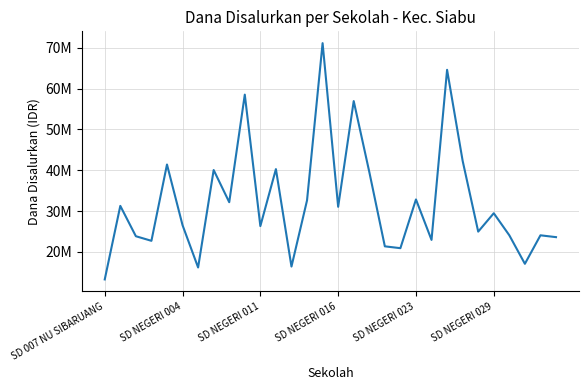

Reading left to right, list all the values displayed in this chart.

13275000	31275000	23850000	22725000	41400000	26550000	16200000	40050000	32175000	58500000	26325000	40275000	16425000	32625000	71100000	31050000	56925000	39600000	21375000	20925000	32850000	22950000	64575000	42300000	24975000	29475000	24075000	17100000	24075000	23625000